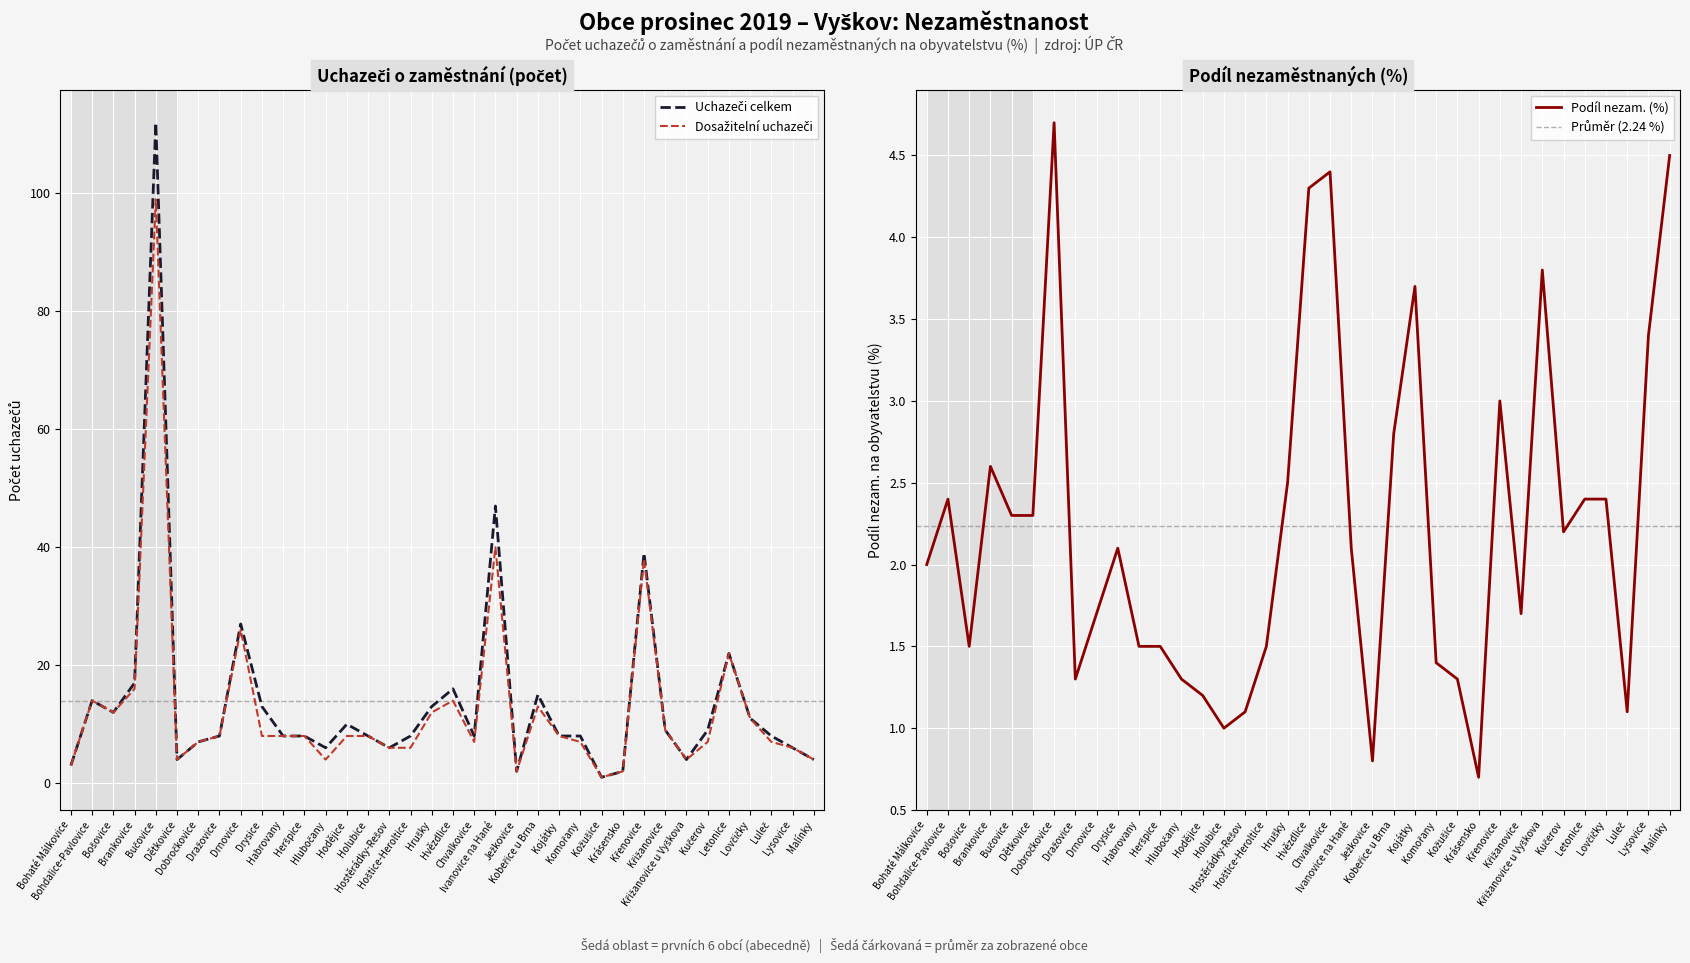

What is the maximum value for Dosažitelní uchazeči?

99.0